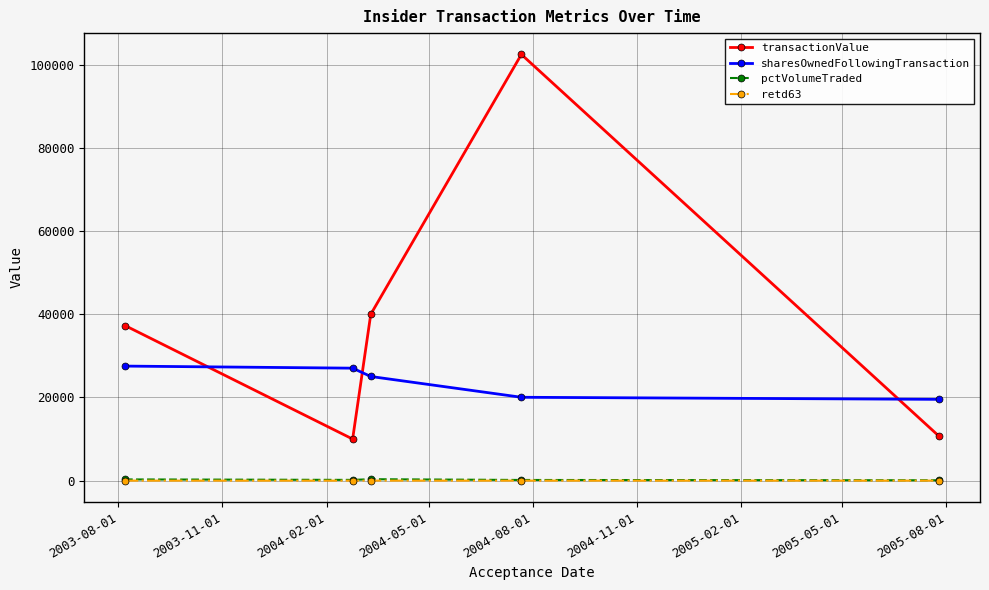

True or false: sharesOwnedFollowingTransaction has more than 2 points higher than both neighbors.

False